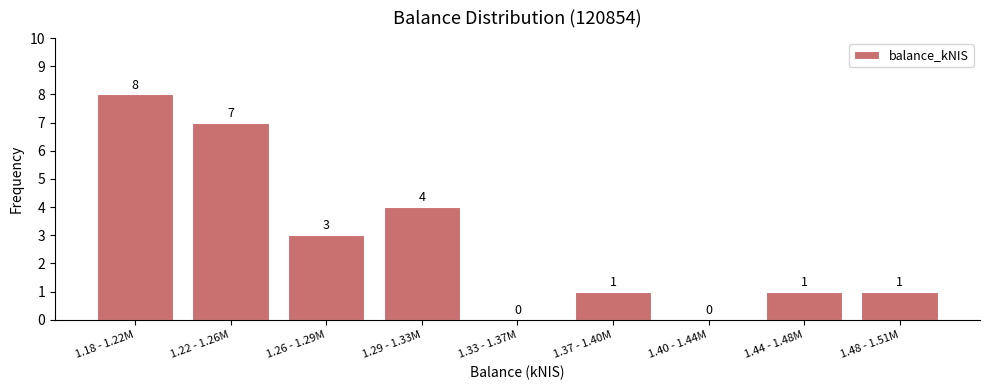

Reading left to right, transcribe all the data shown in this chart.

1.18 - 1.22M=8	1.22 - 1.26M=7	1.26 - 1.29M=3	1.29 - 1.33M=4	1.33 - 1.37M=0	1.37 - 1.40M=1	1.40 - 1.44M=0	1.44 - 1.48M=1	1.48 - 1.51M=1